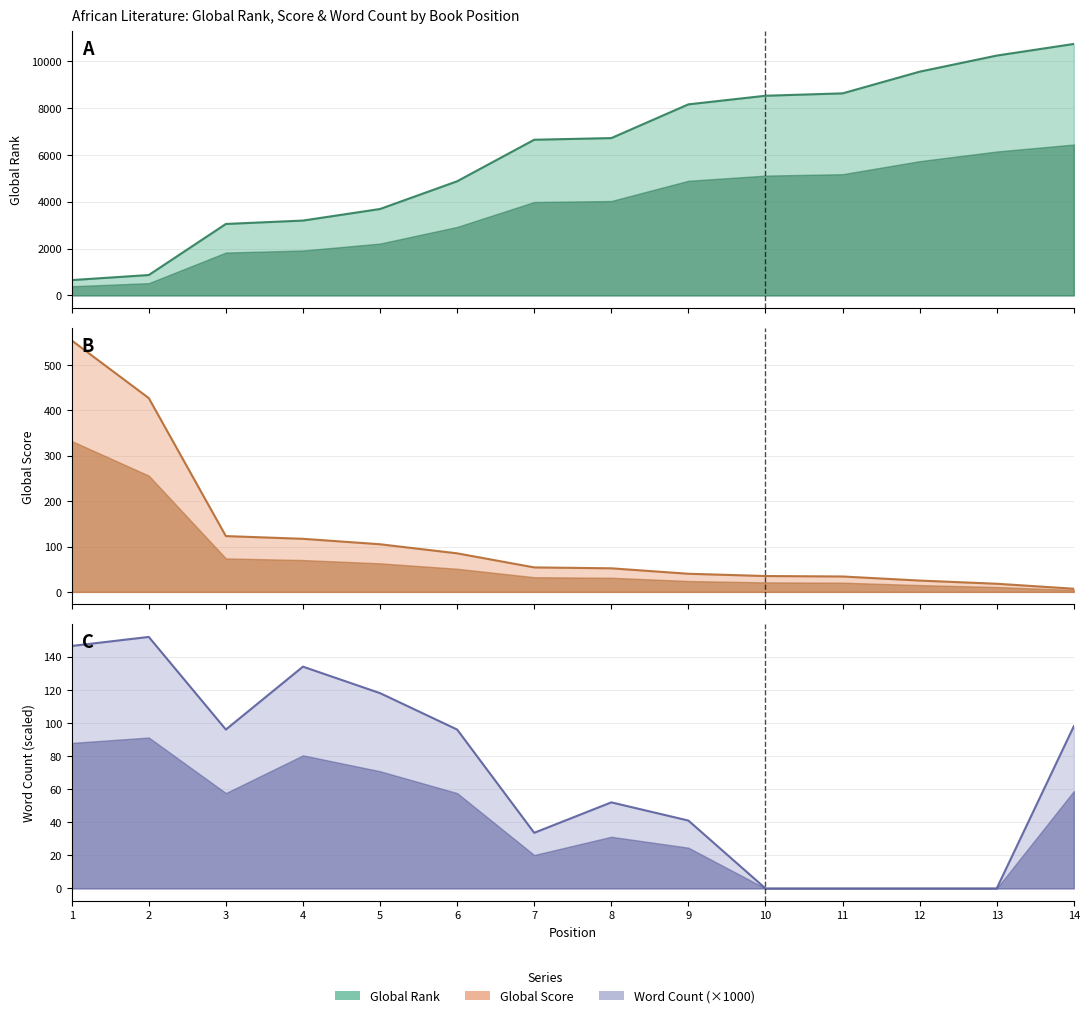

At which category is the sum across all series the highest?

14